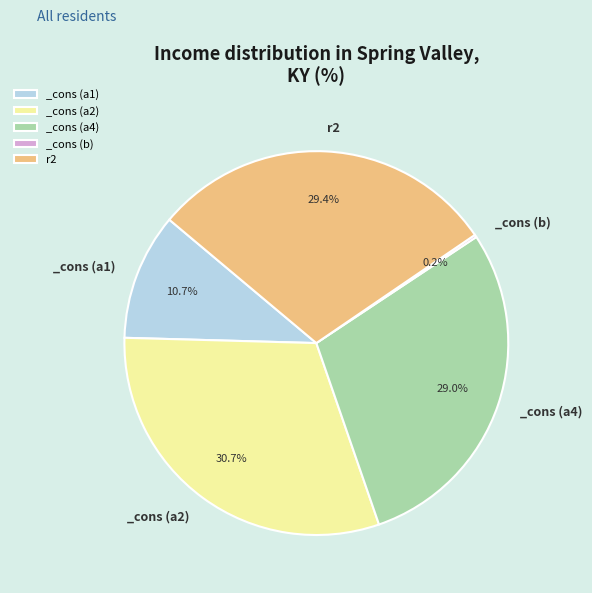

Is there any slice that represents more than half of the pie?

No